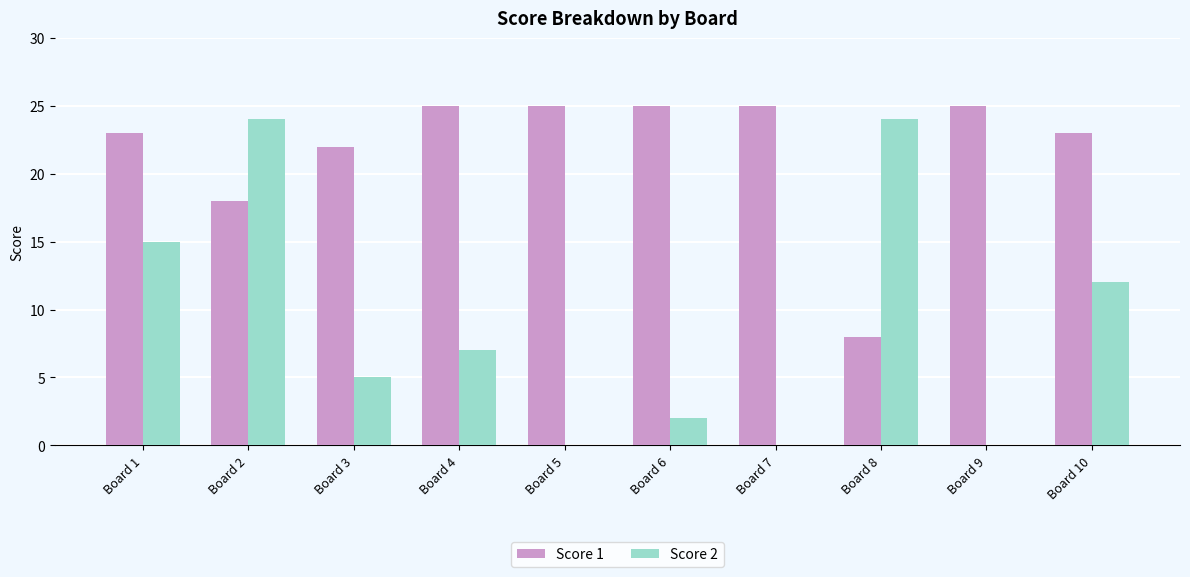

What is the total value across all series at Board 5?

25